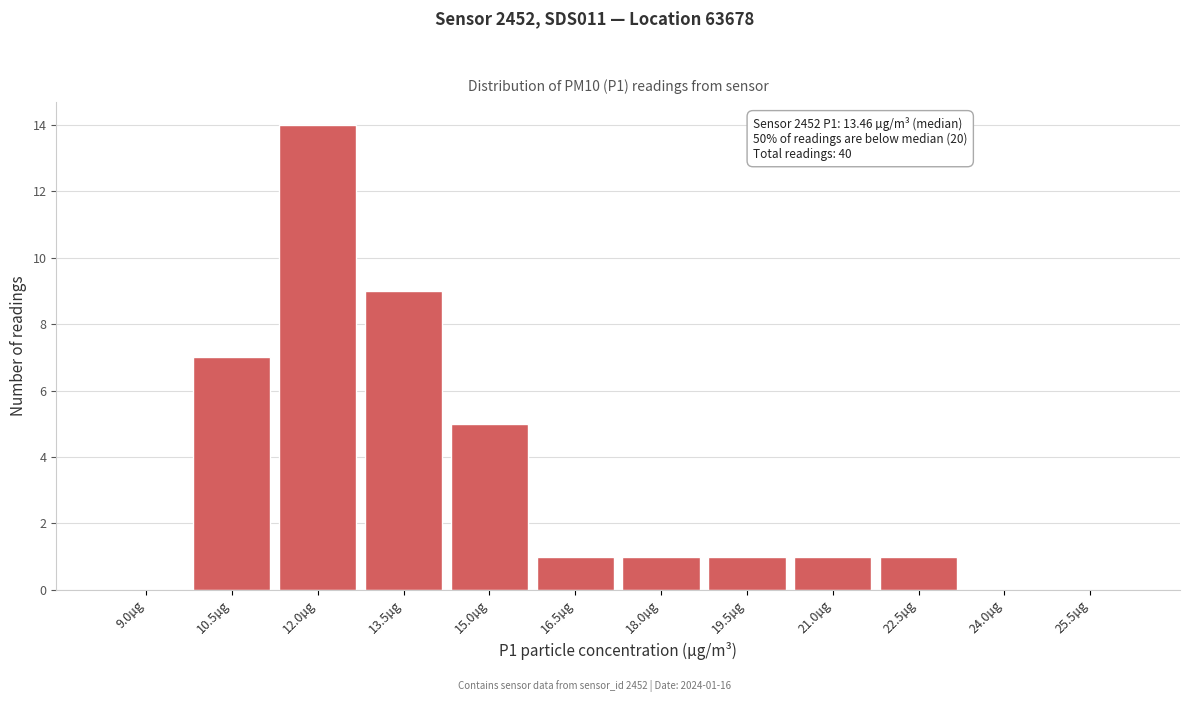

Reading right to left, list all the values displayed in this chart.

25.5µg=0	24.0µg=0	22.5µg=1	21.0µg=1	19.5µg=1	18.0µg=1	16.5µg=1	15.0µg=5	13.5µg=9	12.0µg=14	10.5µg=7	9.0µg=0